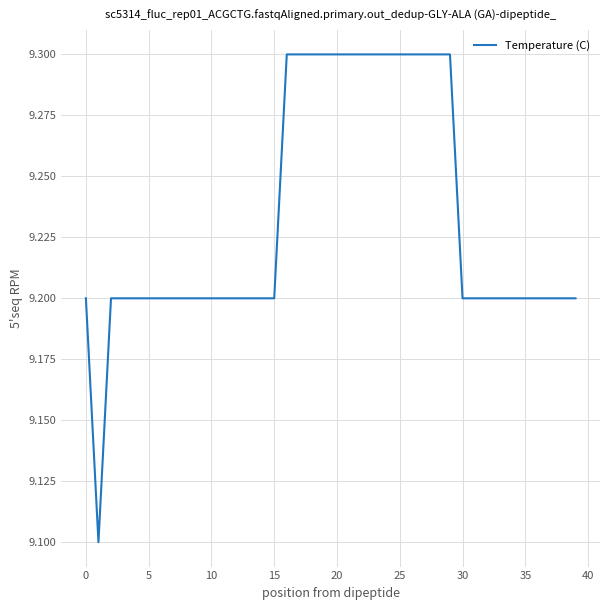

What is the minimum value shown in the chart?

9.1